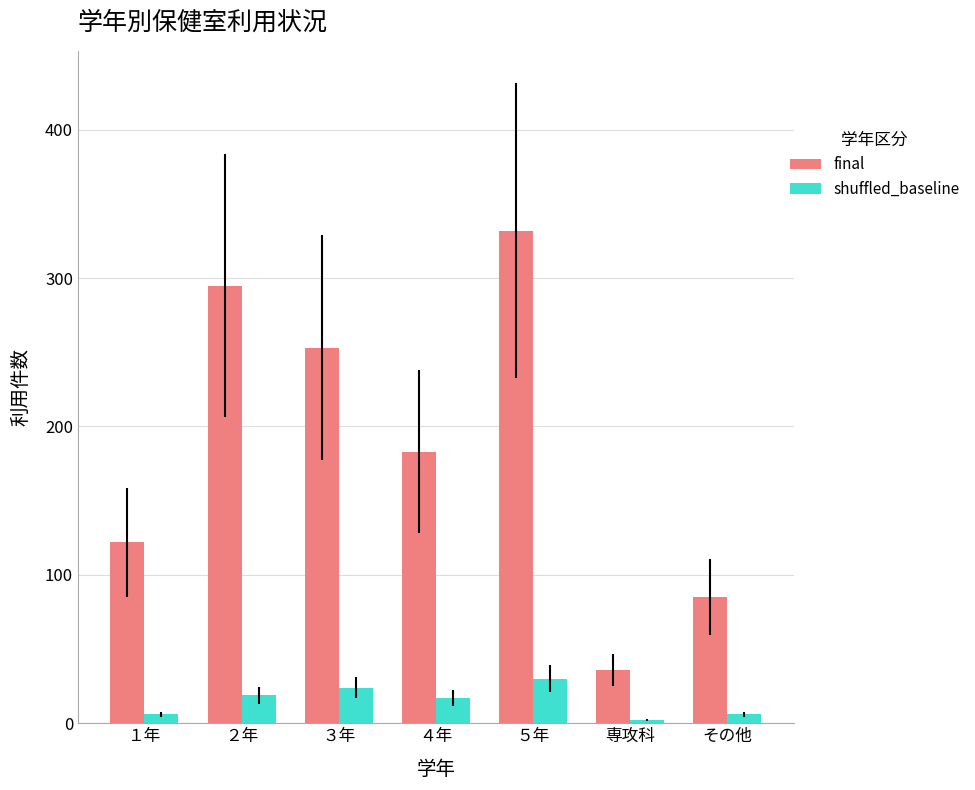

Rank the series by their maximum value, from highest to lowest.

final, shuffled_baseline